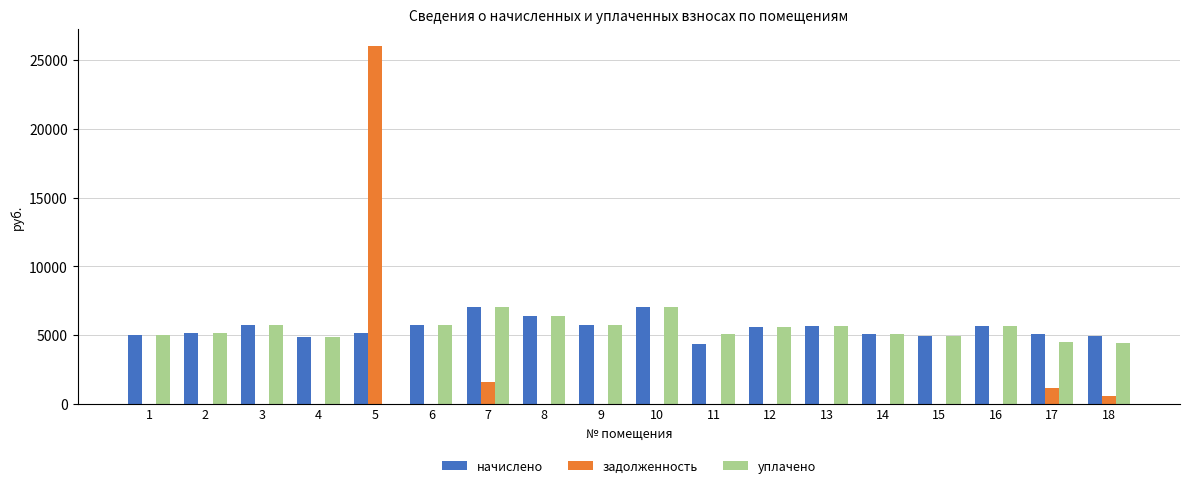

The value of уплачено at 13 is 5633.3. True or false?

True